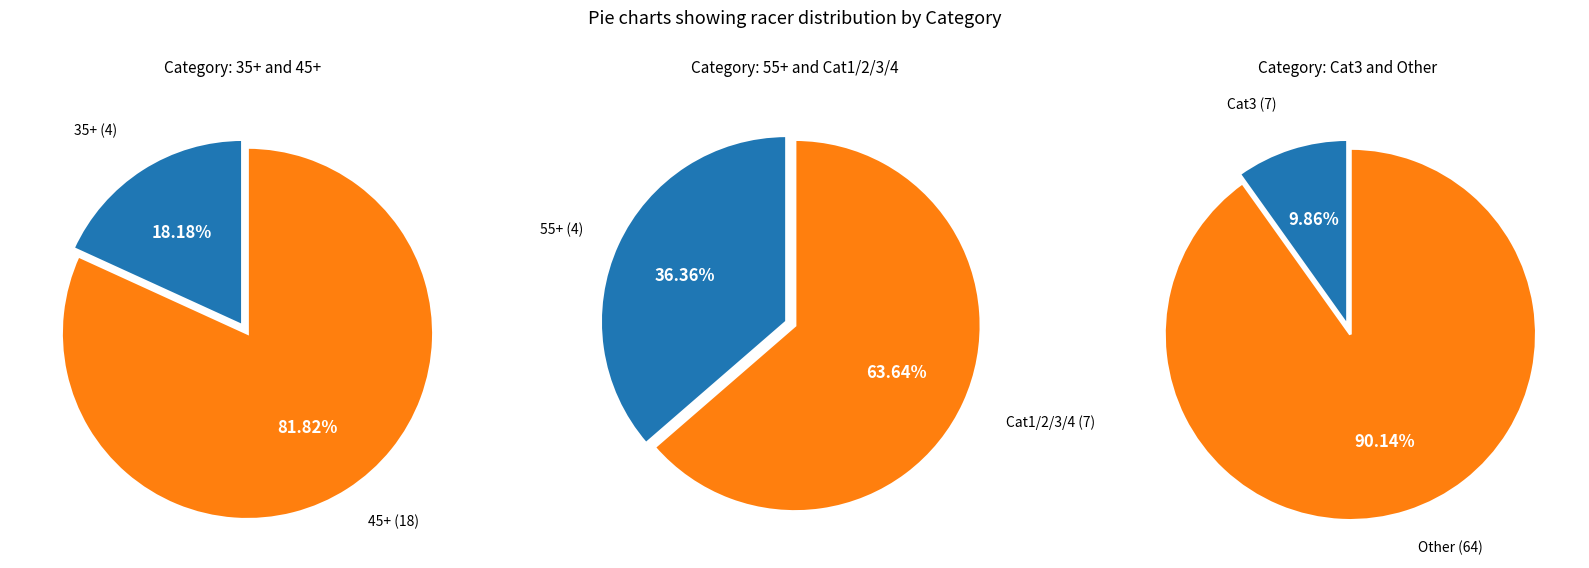

True or false: Cat1/2/3/4 accounts for 20% of the total.

False